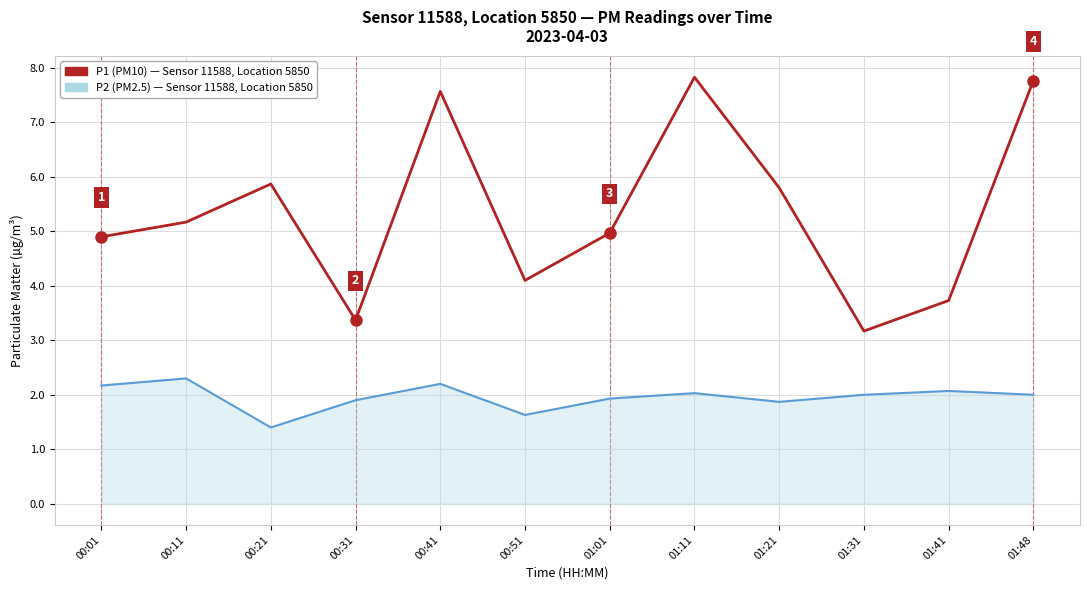

What is the spread (max minus min) of values at 01:11?

5.8